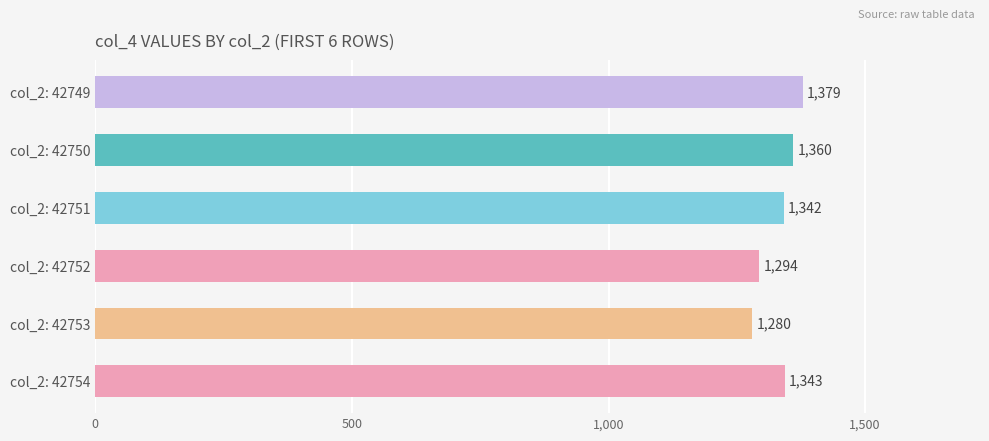

How many values are between 1294 and 1360?

4